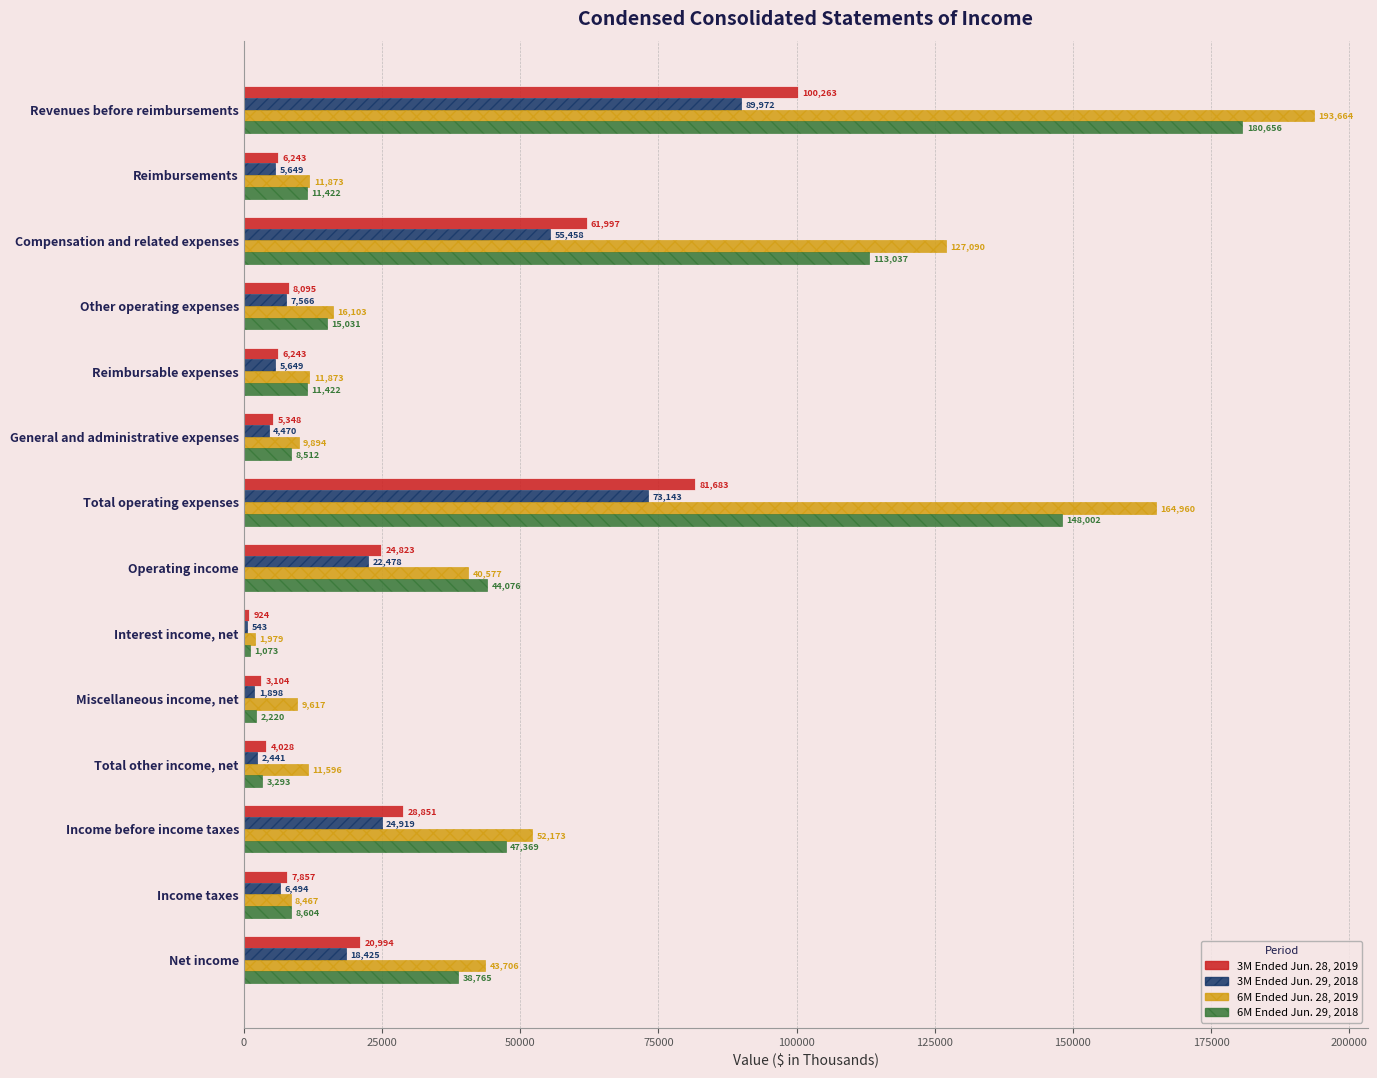

True or false: 6M Ended Jun. 28, 2019 has a value of 292031 at Total operating expenses.

False